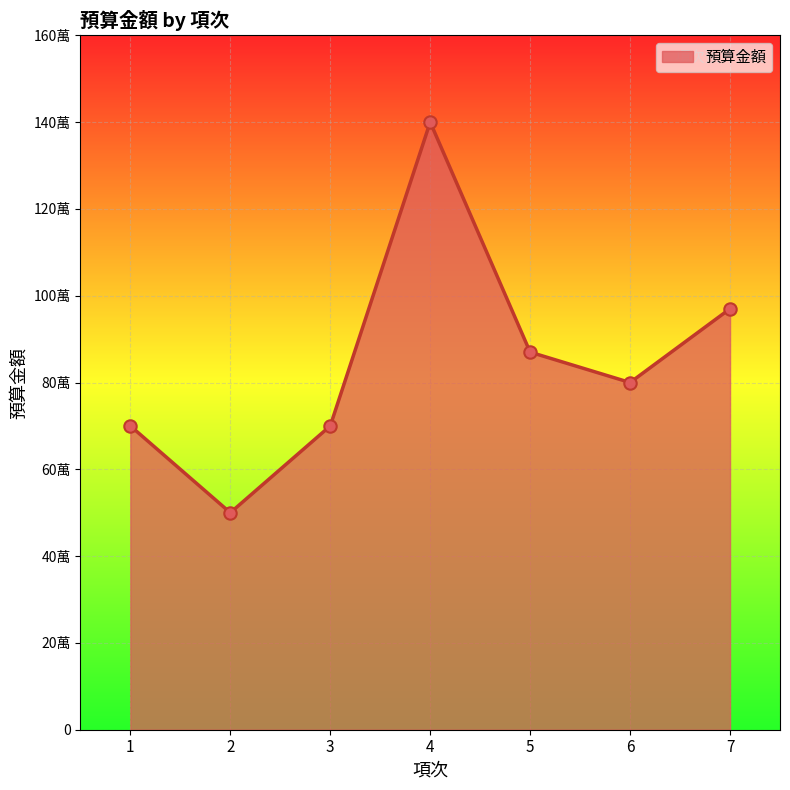

Which has a higher value, 3 or 6?

6